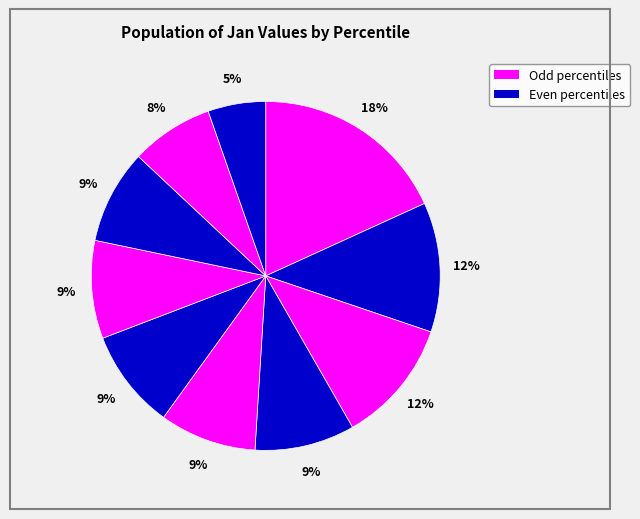

Count the number of slices in the pie.

10